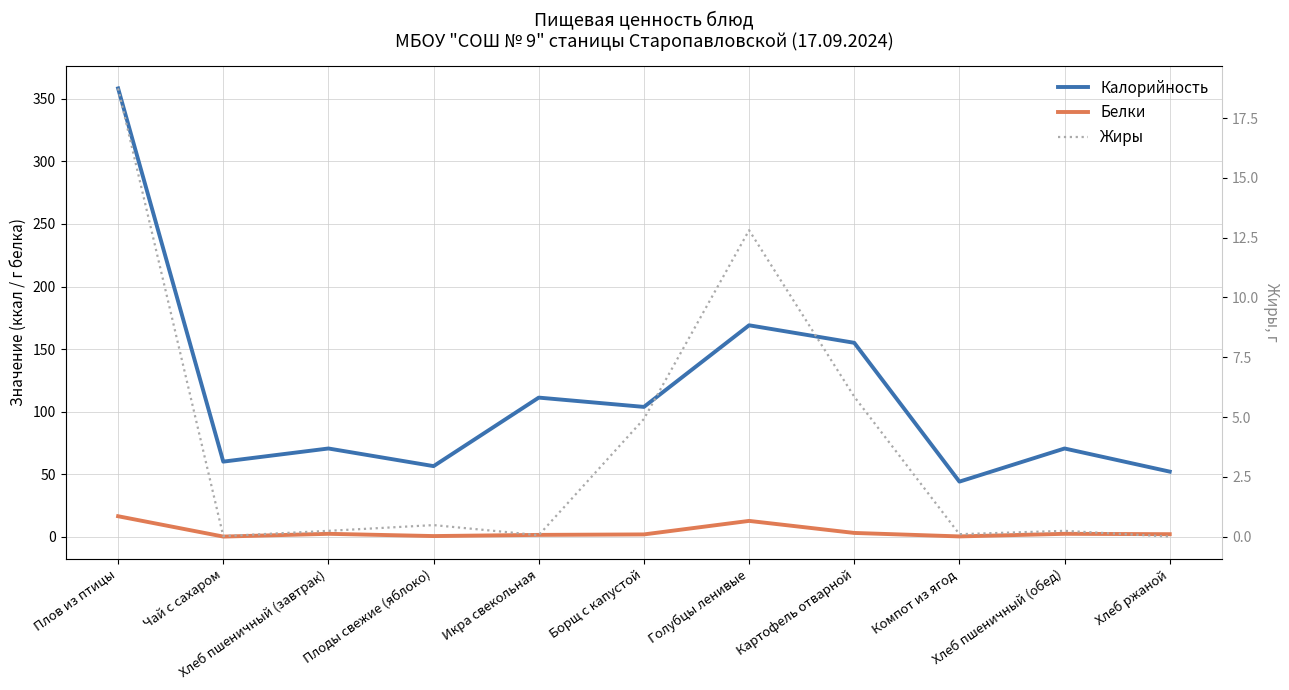

Which series changed the most between Плоды свежие (яблоко) and Картофель отварной?

Калорийность